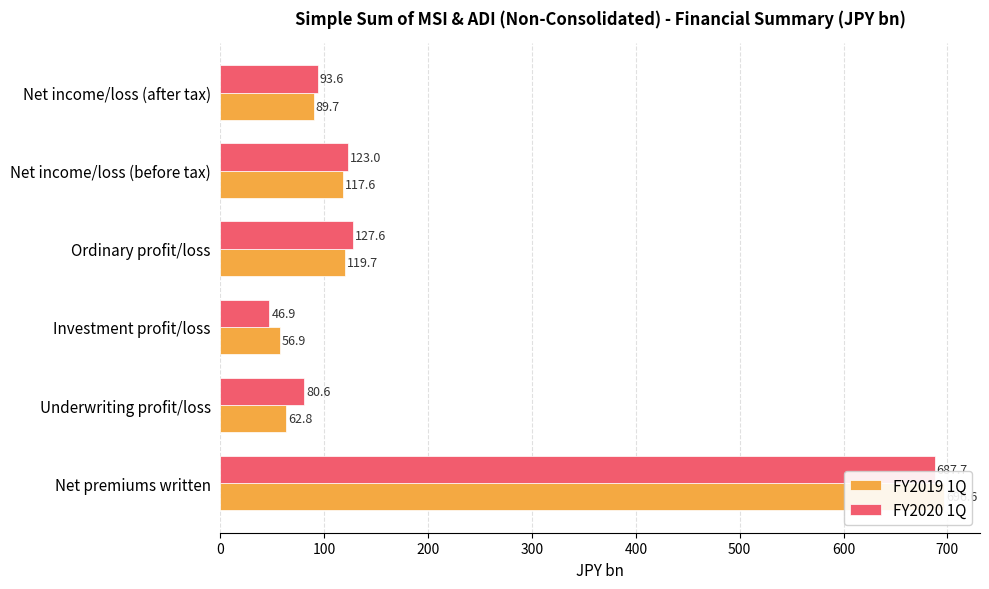

How many values in the FY2019 1Q series exceed 117?

3